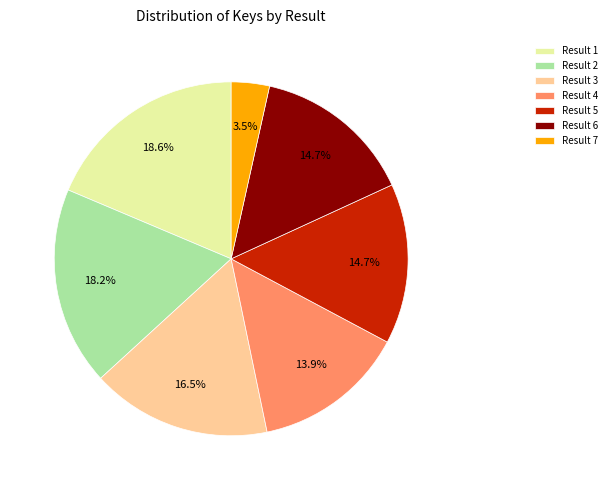

What portion of the pie excludes Result 6?

85.3%